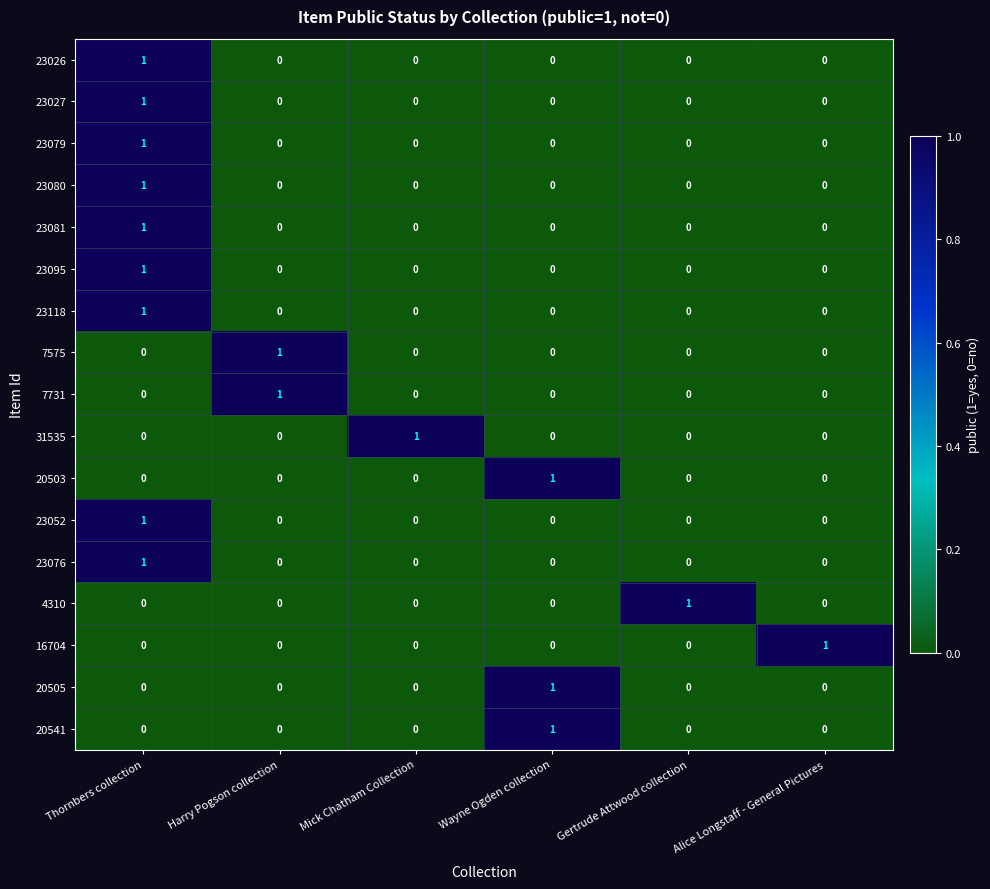

The value of 20505 at Wayne Ogden collection is 1. True or false?

True